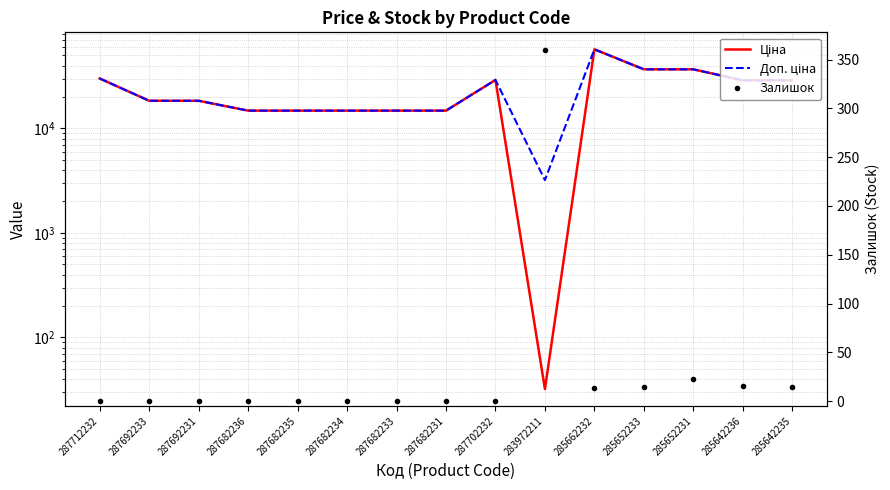

At which category does Ціна reach its first local valley?

283972211